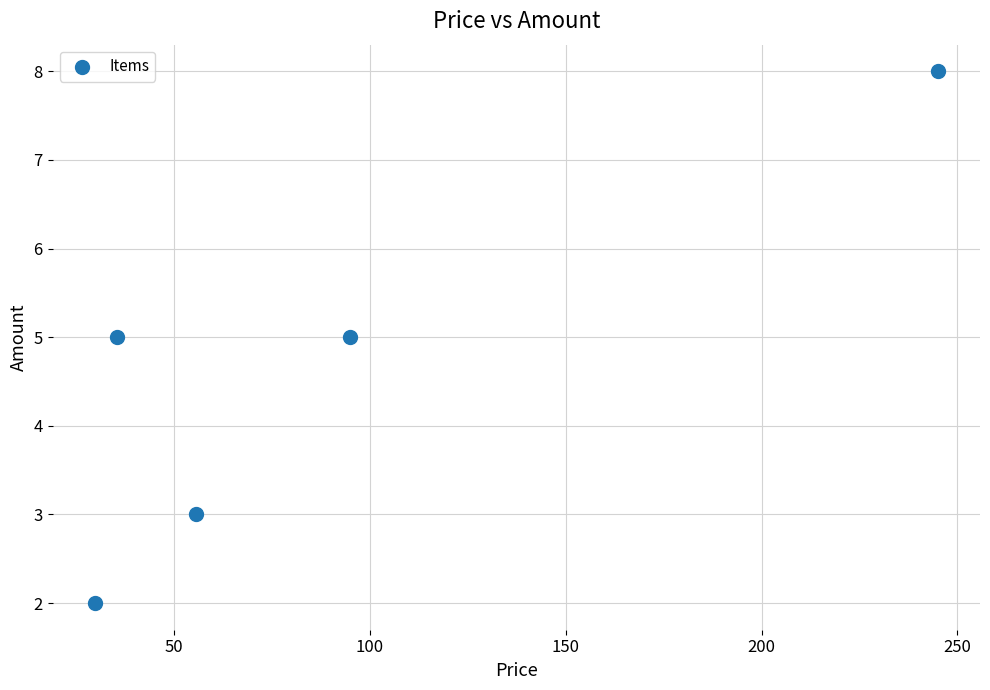

What is the average Y value?

5